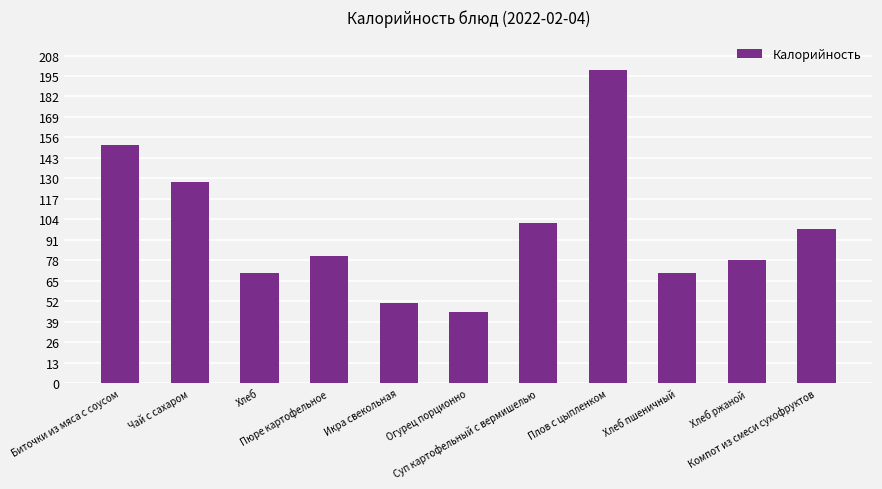

What is the maximum value shown in the chart?

199